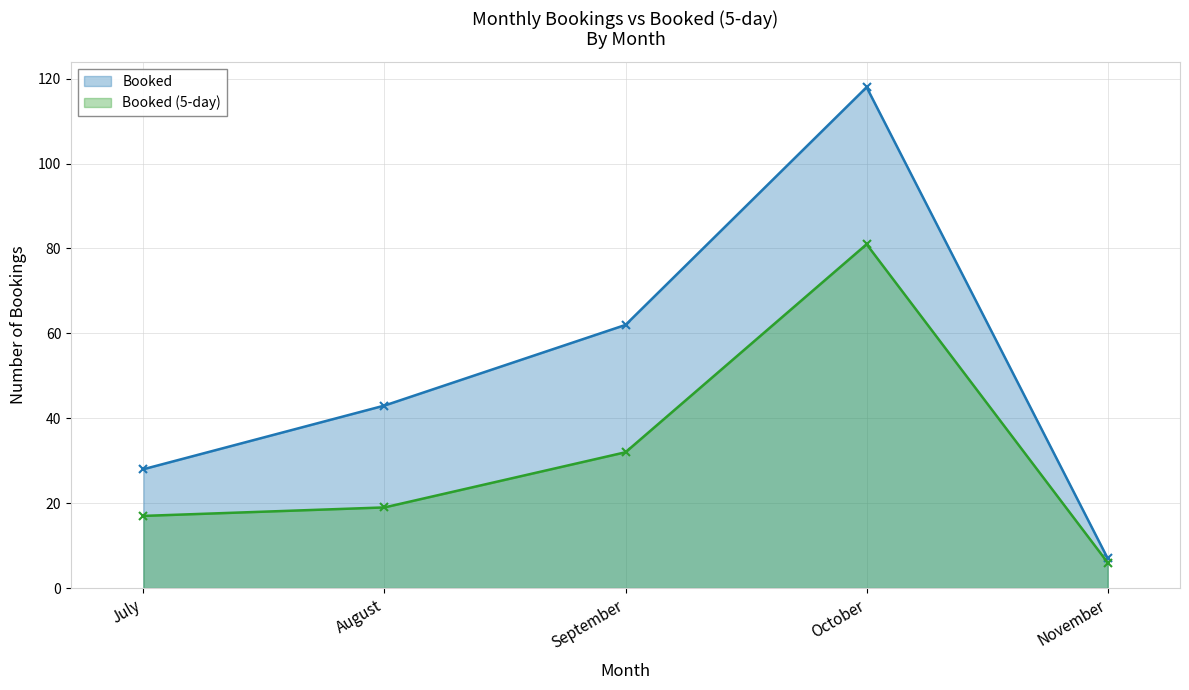

At which category is the sum across all series the highest?

October